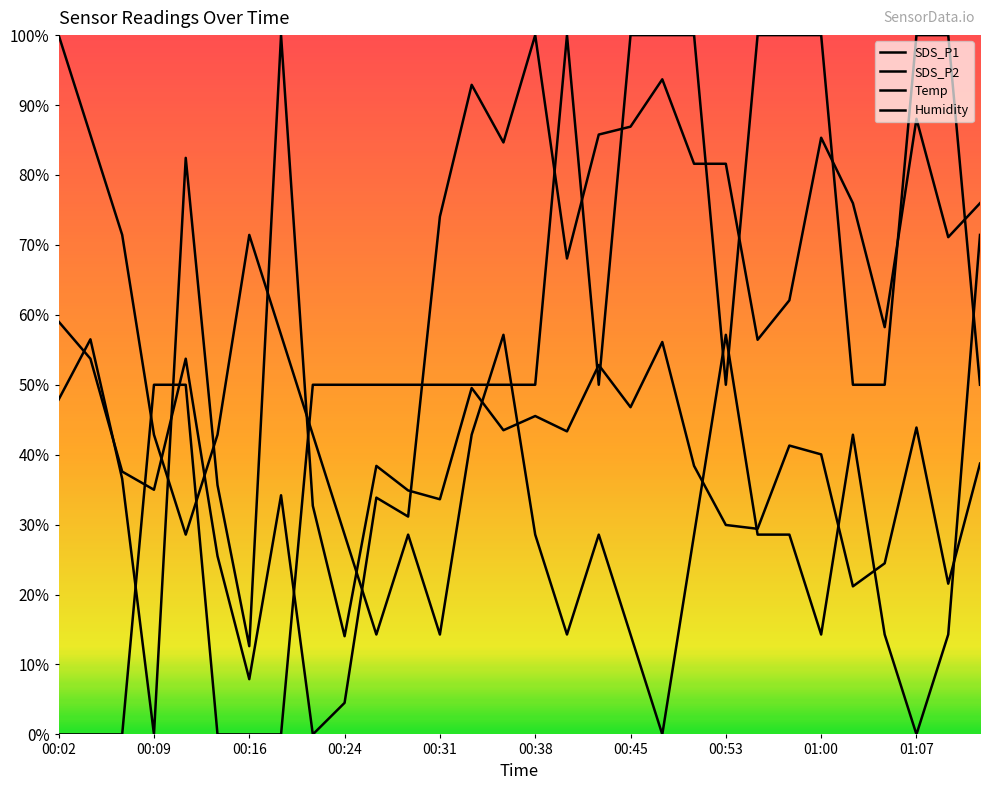

Does the chart have visible grid lines?

No